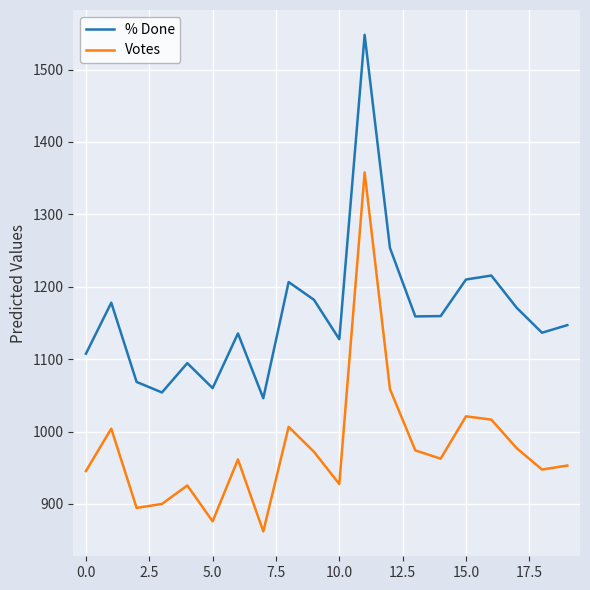

Rank the series by their maximum value, from highest to lowest.

% Done, Votes